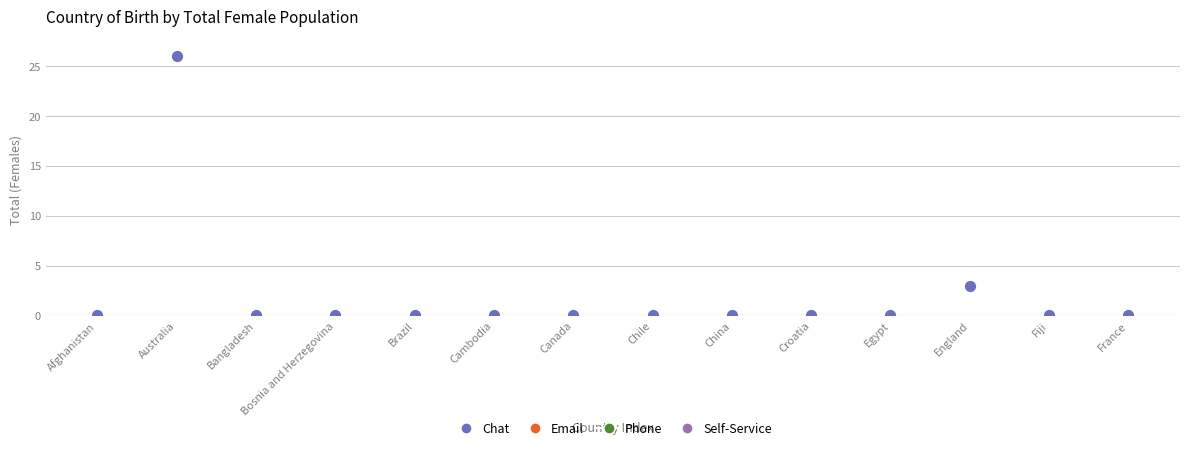

What is the range of Y values (max minus min)?

26